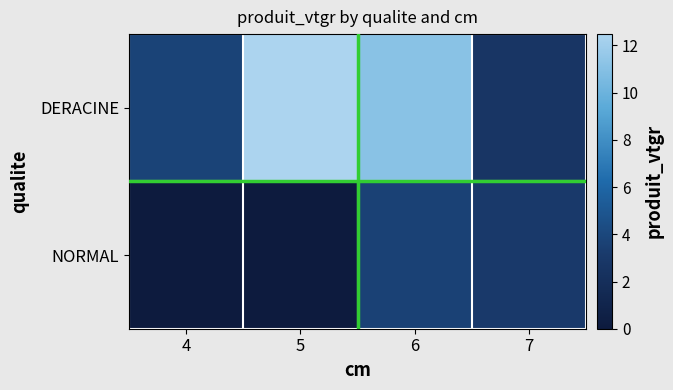

What is the difference between the highest and lowest values at 4?

3.7